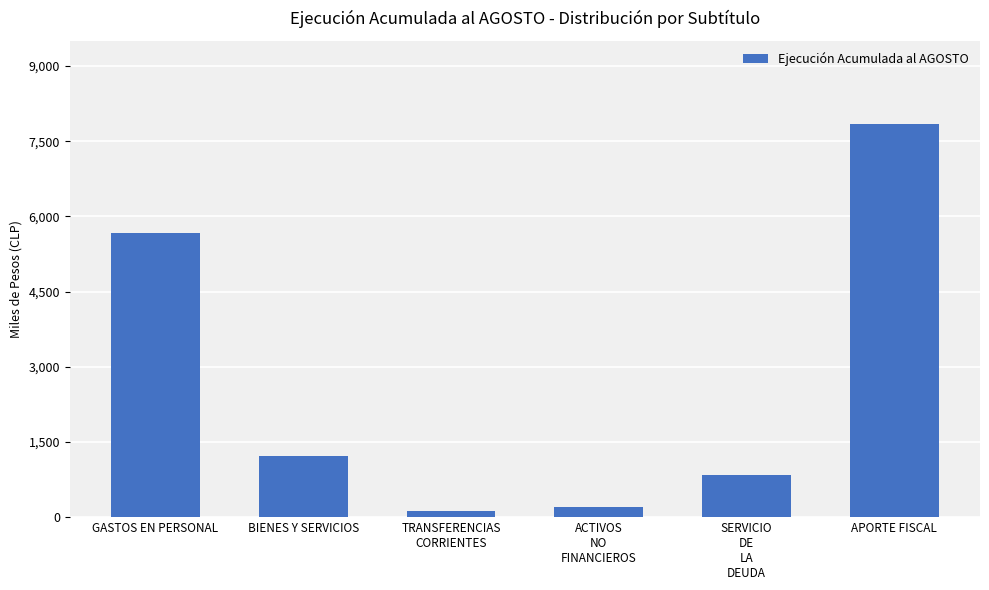

Does the chart contain stacked bars?

No